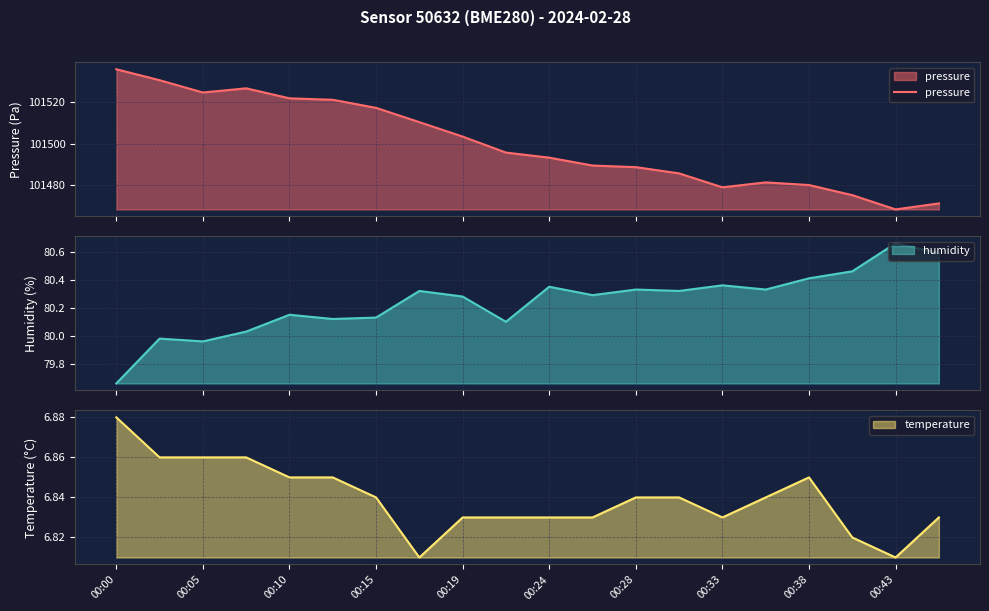

What is the minimum value for pressure?

101468.3